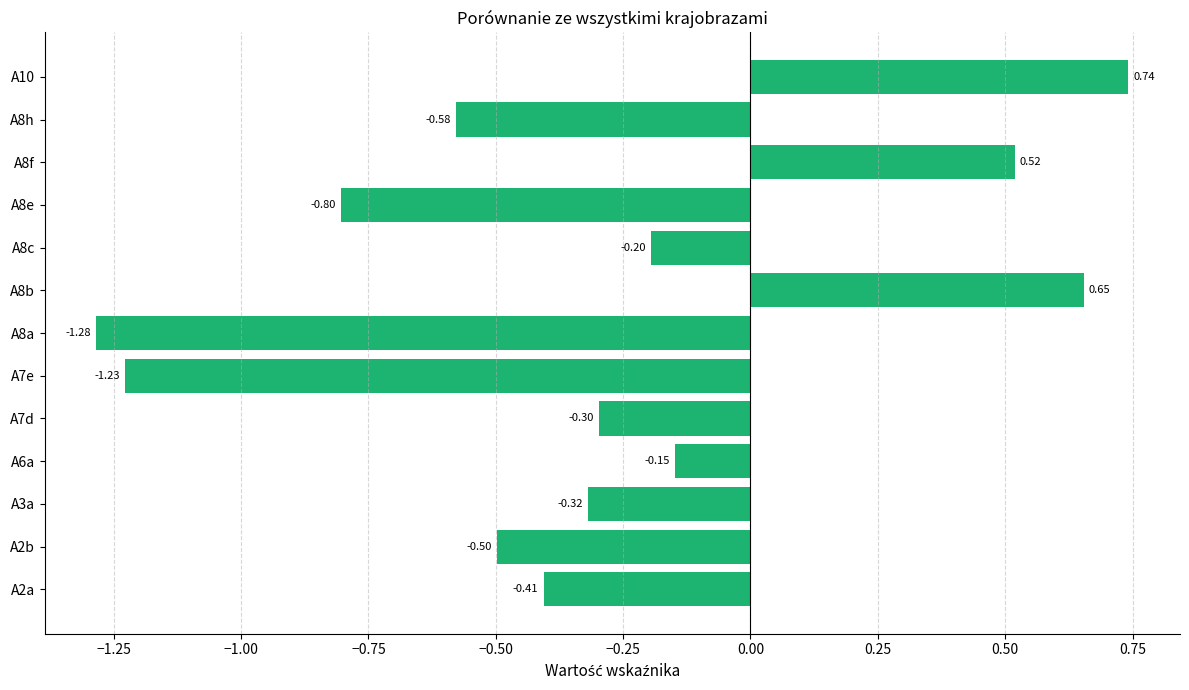

What is the average value?

-0.3